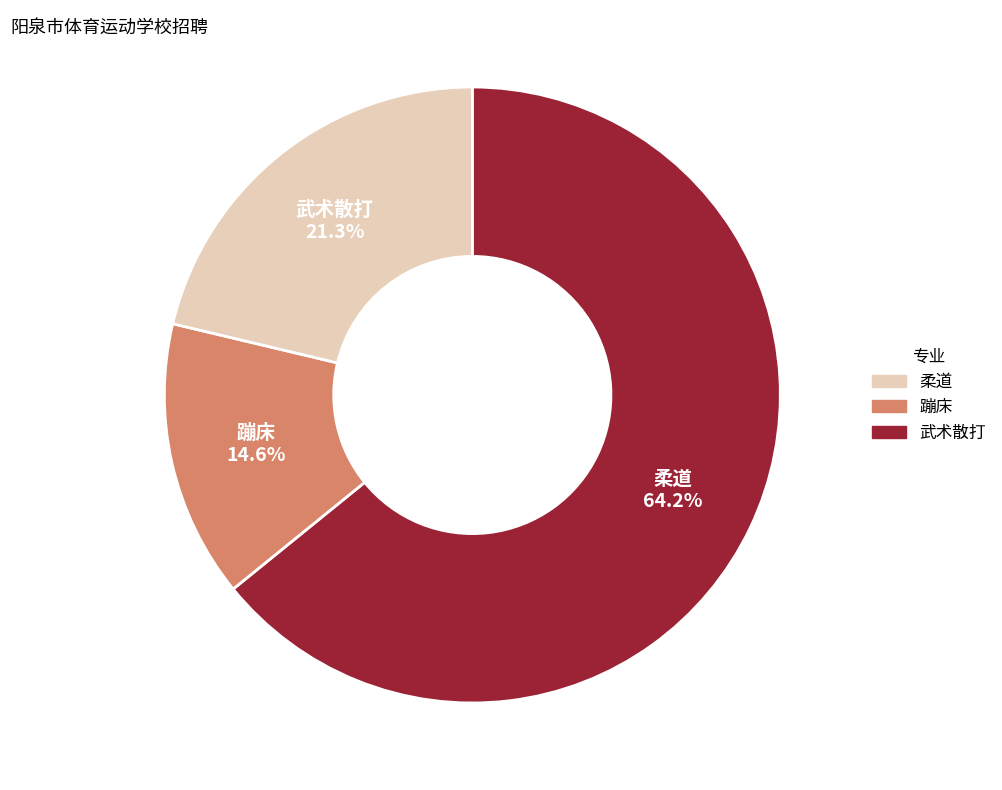

Do 武术散打 and 蹦床 together represent more than half of the pie?

No